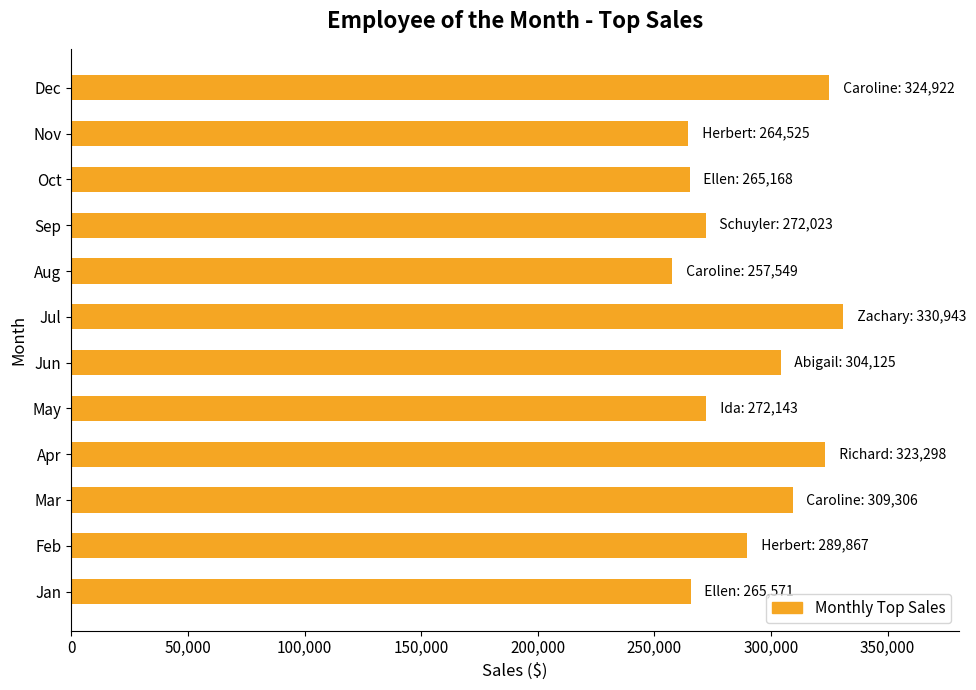

How many distinct data groups are displayed?

1